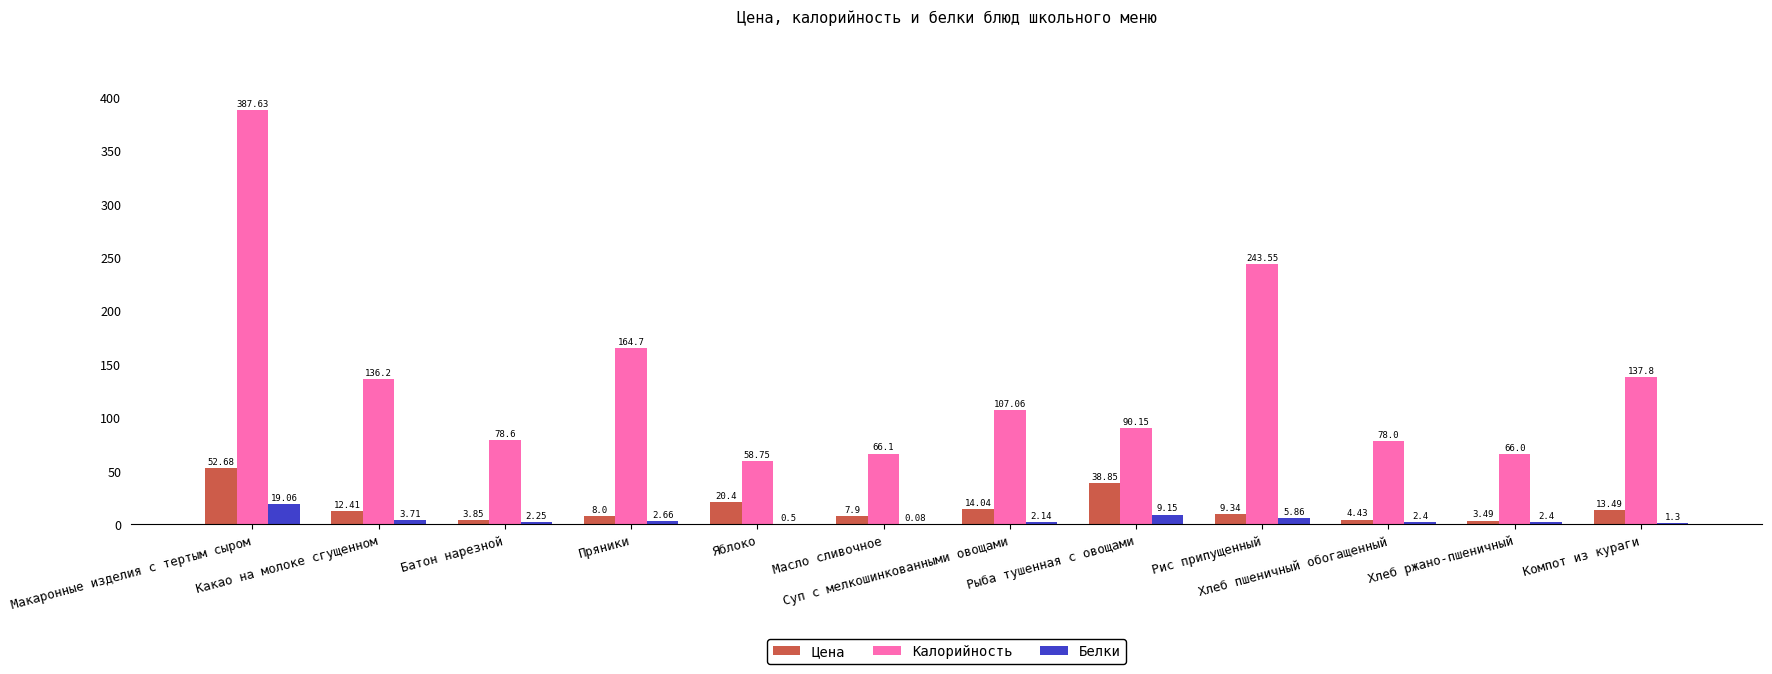

How many groups of bars are there?

12